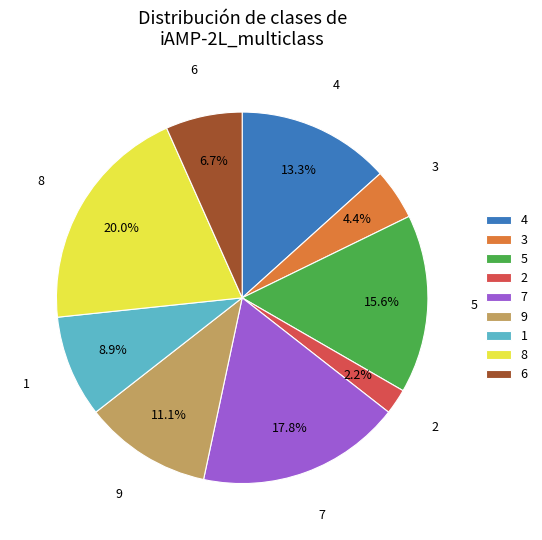

To the nearest percent, what is the average slice percentage?

11%